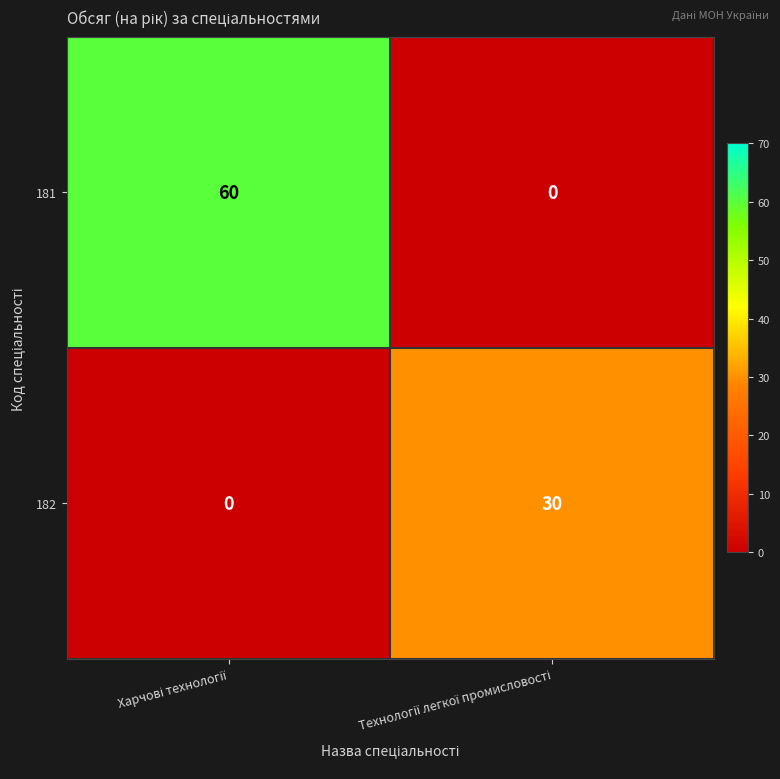

Which series has the largest total across all categories?

181